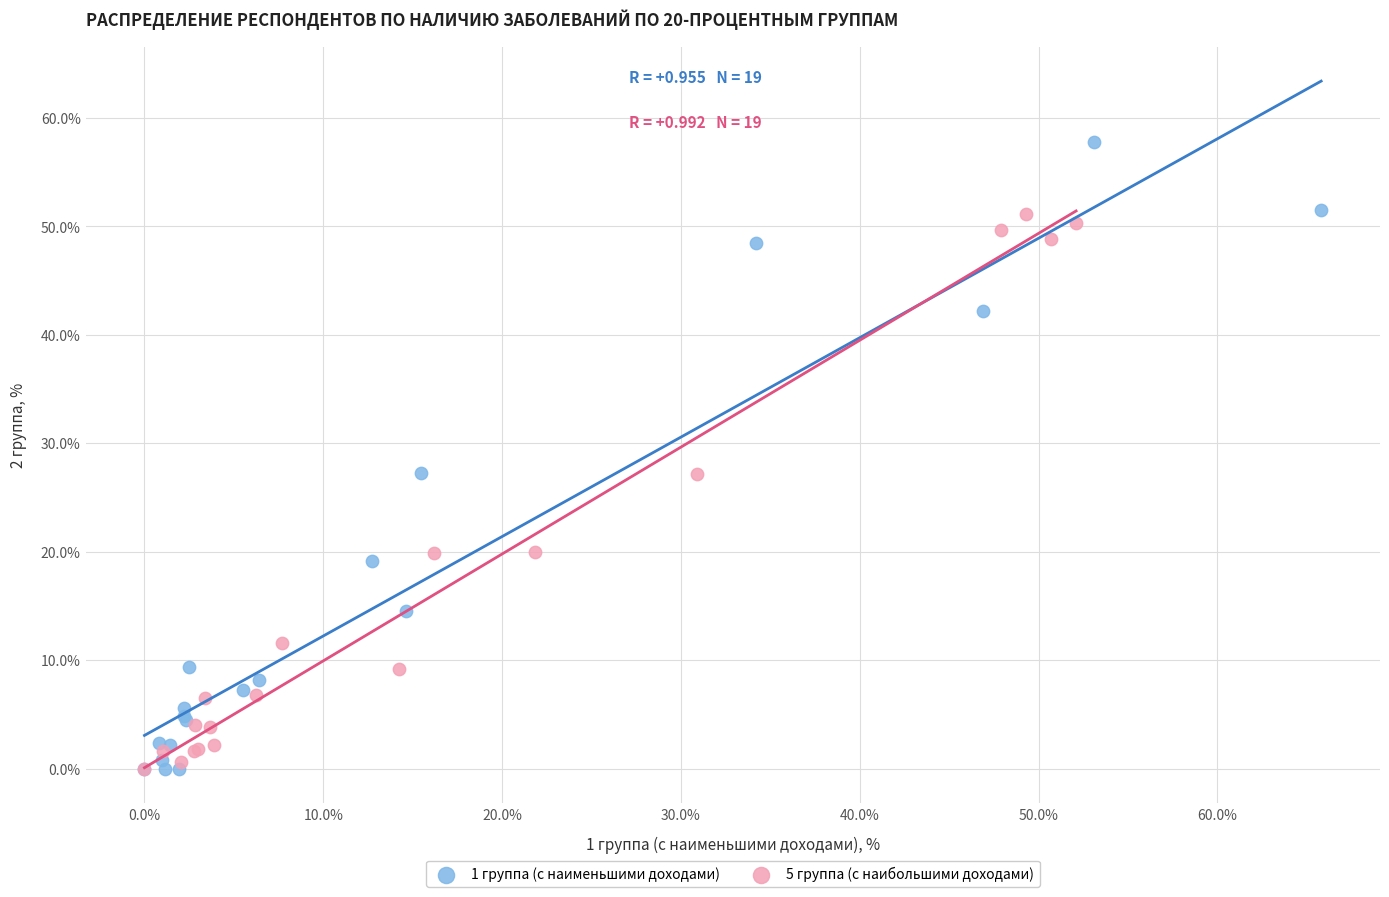

Which series contains the highest Y value?

1 группа (с наименьшими доходами)